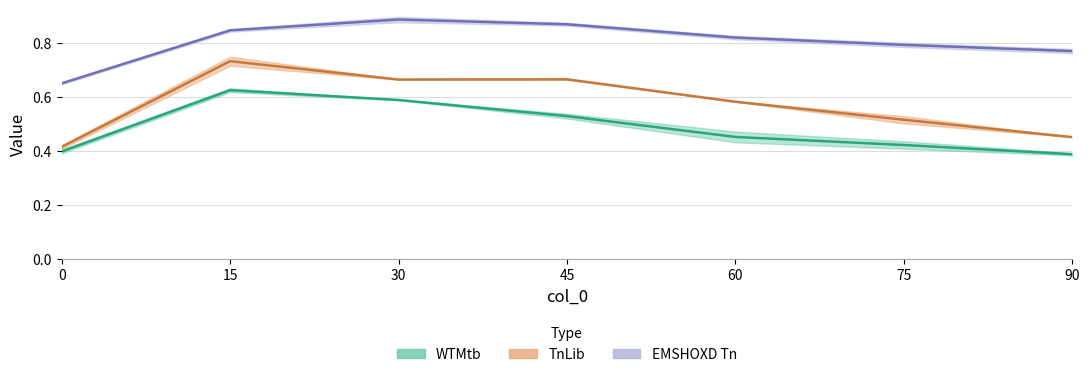

Which category has the lowest value across all series?

90